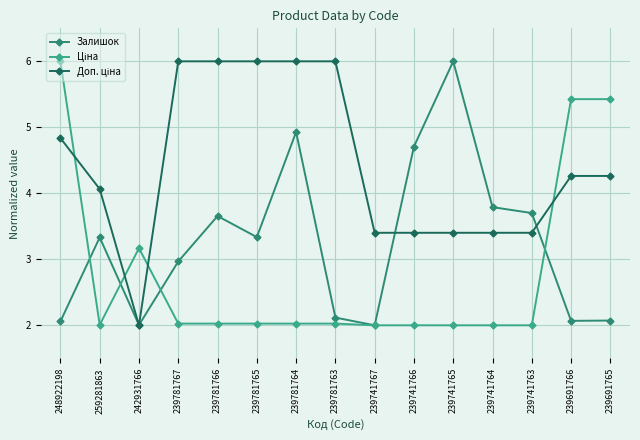

How many categories are shown in the chart?

15